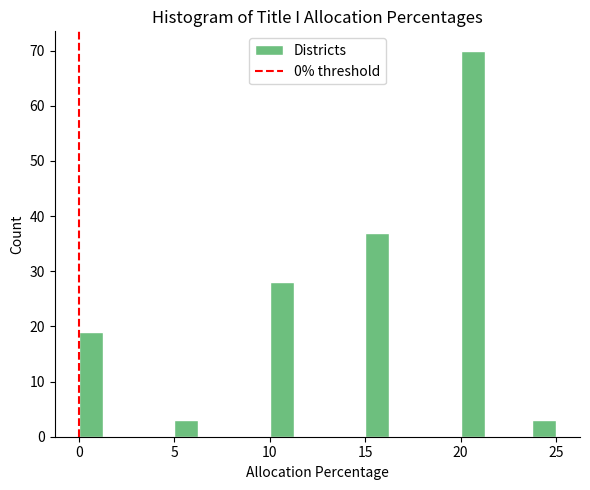

Around what value on the x-axis is the tallest bar? Give the approximate position of its centre, as read against the axis.

20.5